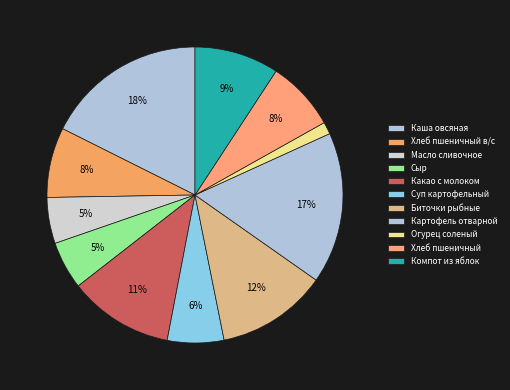

What percentage is the Биточки рыбные slice, to the nearest percent?

12%